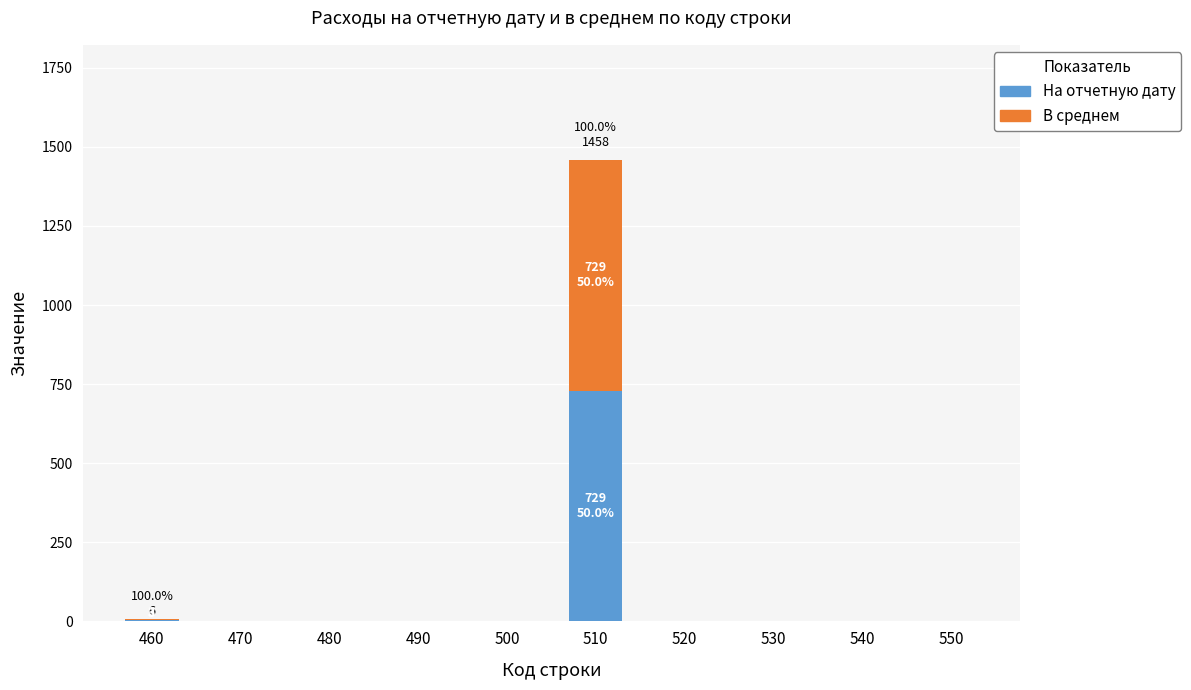

What is the difference between the На отчетную дату values at 460 and 510?

726